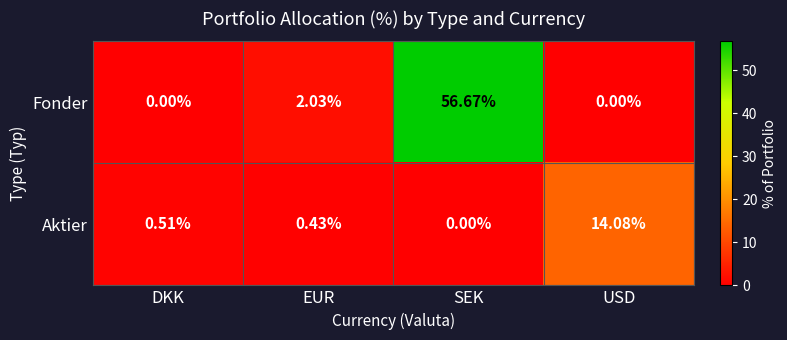

Rank the series at USD from highest to lowest value.

Aktier, Fonder